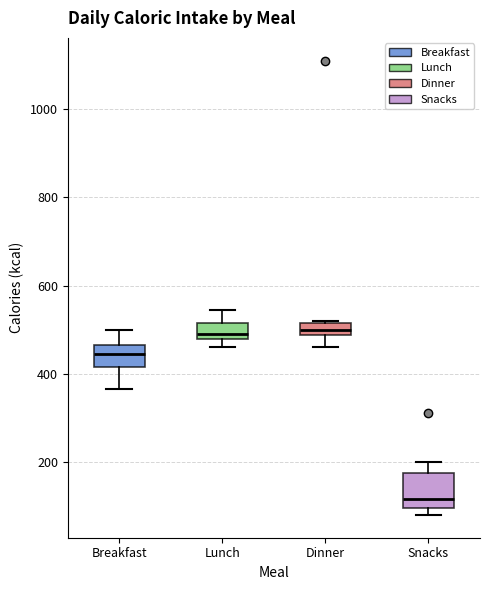

Which box is the tallest, from its lower edge to its upper edge?

Snacks